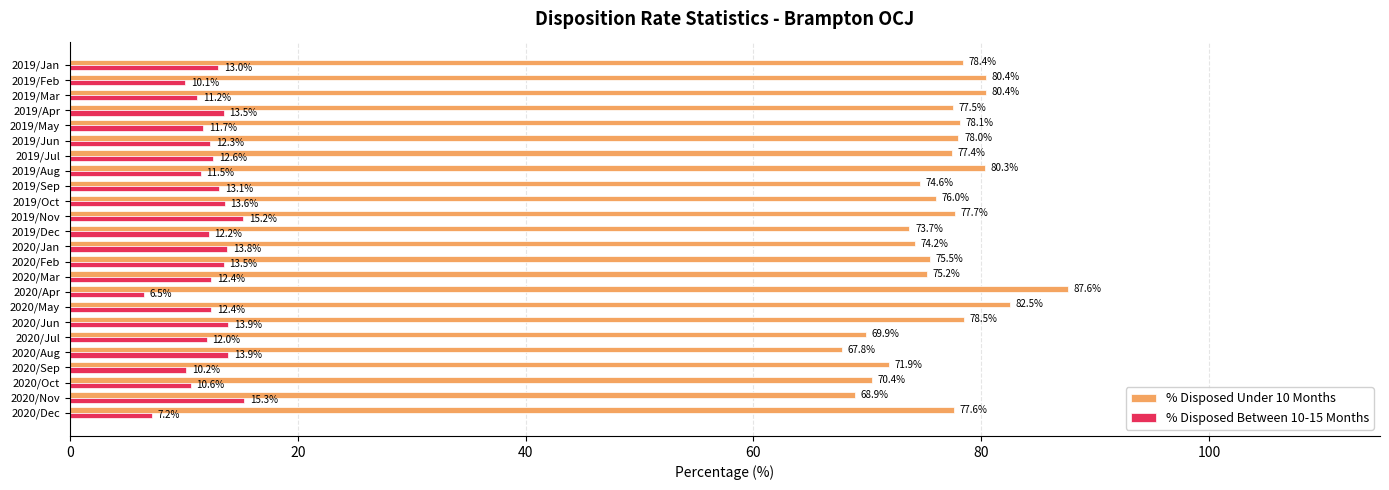

What value does the % Disposed Between 10-15 Months series have at 2019/May?

11.7